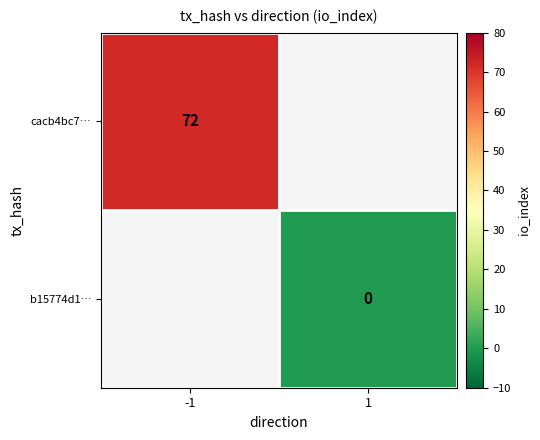

The value of cacb4bc7… at -1 is 34. True or false?

False